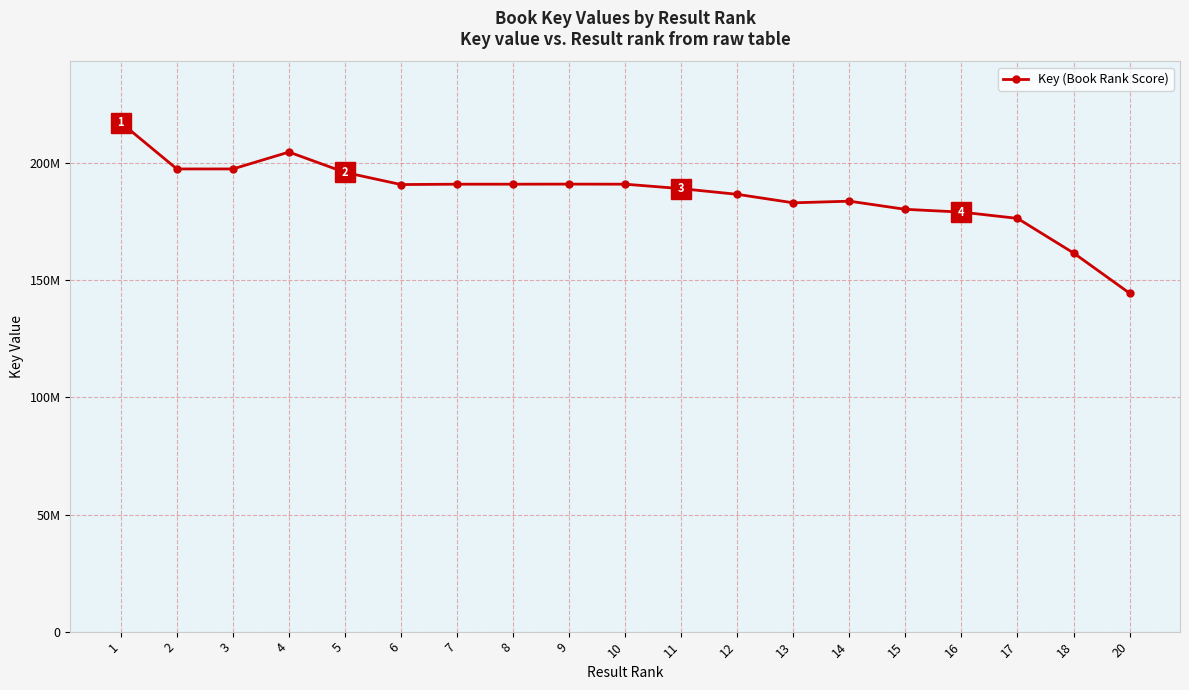

Does the chart have visible grid lines?

Yes